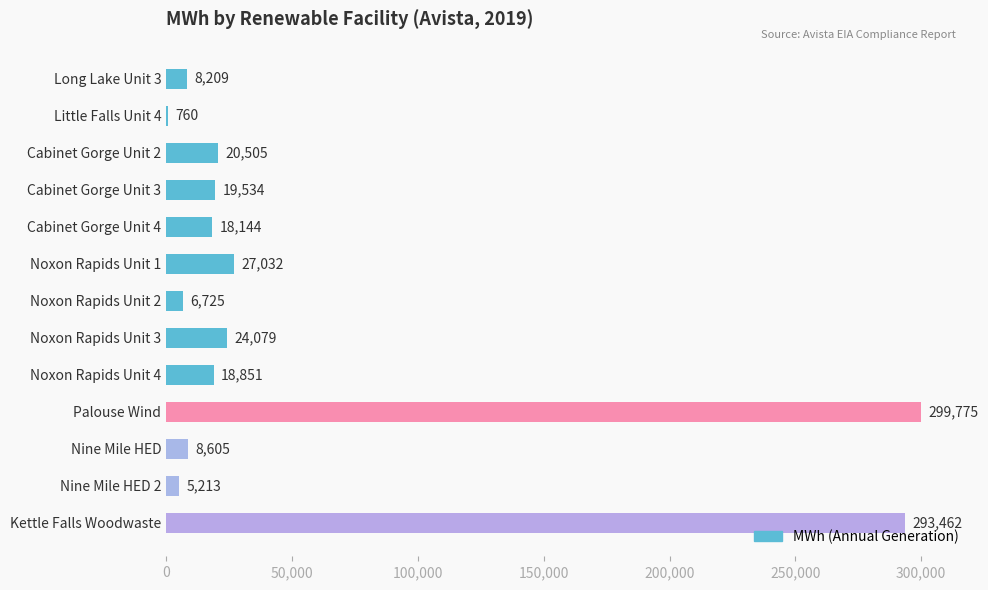

The chart shows a value of 7770 at Noxon Rapids Unit 4. True or false?

False